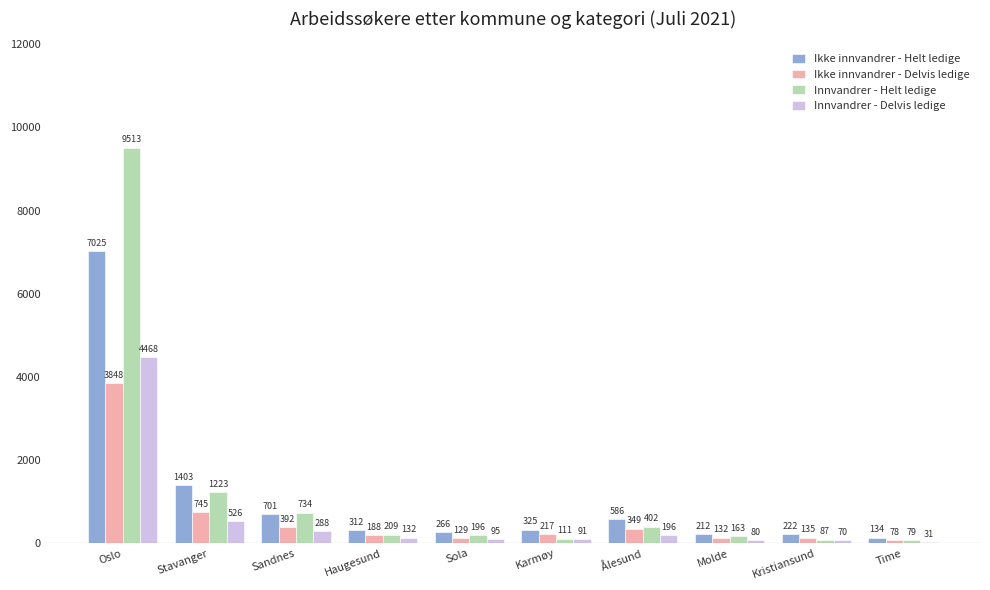

How many groups of bars are there?

10